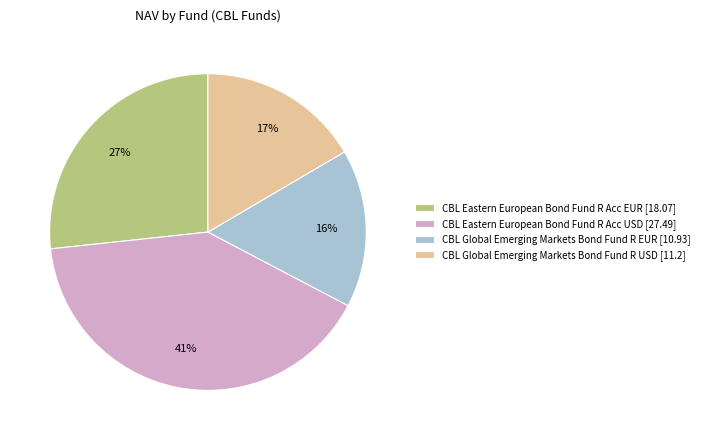

What is the largest slice in the pie chart?

CBL Eastern European Bond Fund R Acc USD [27.49]